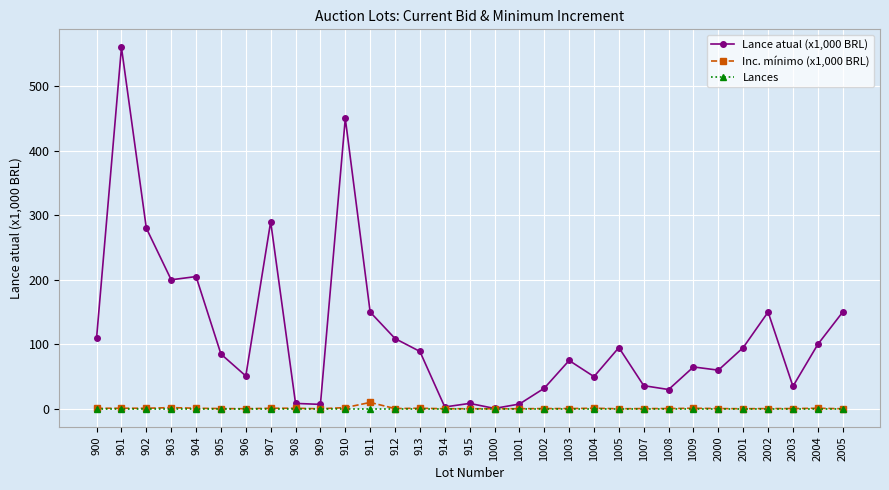

True or false: Lance atual (x1,000 BRL) has a value of 35.0 at 2003.

True